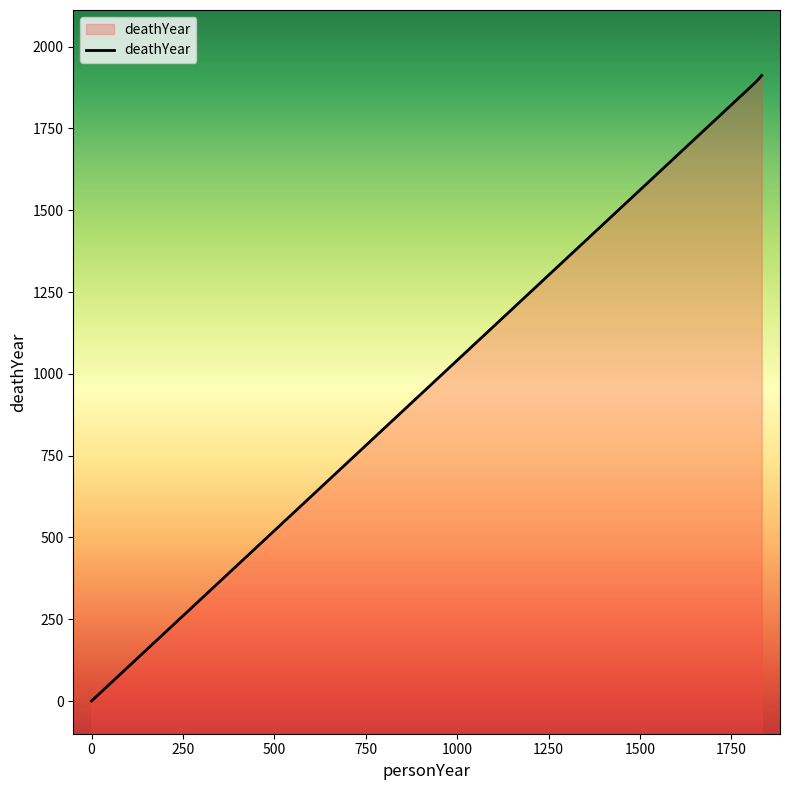

True or false: the data shows 1036 at 1833.

False